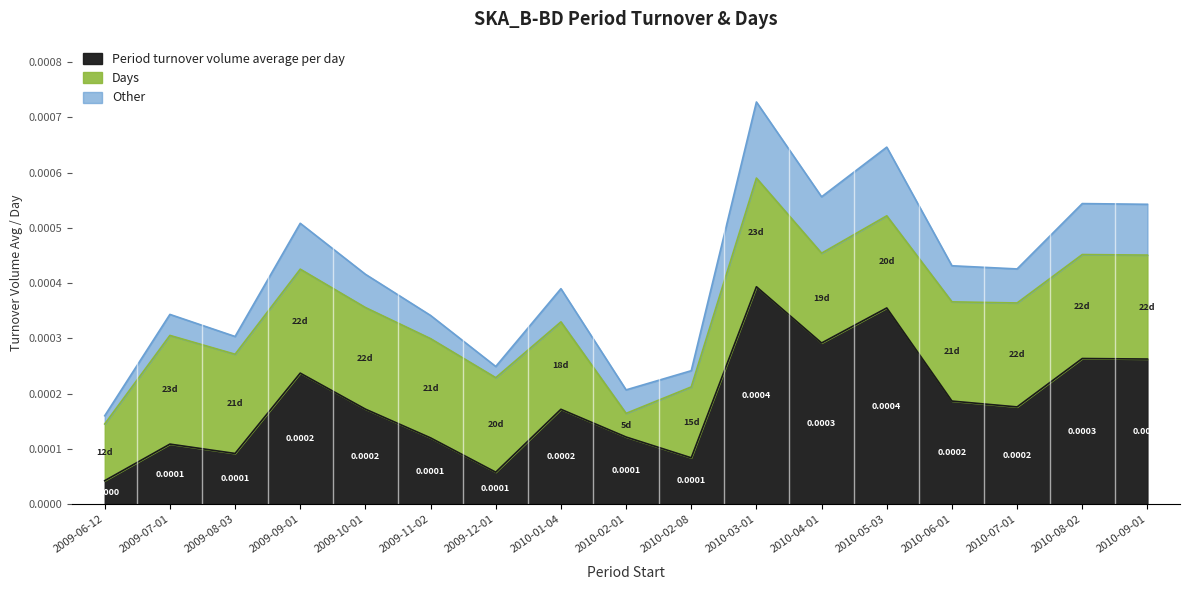

How many lines are shown in the chart?

3